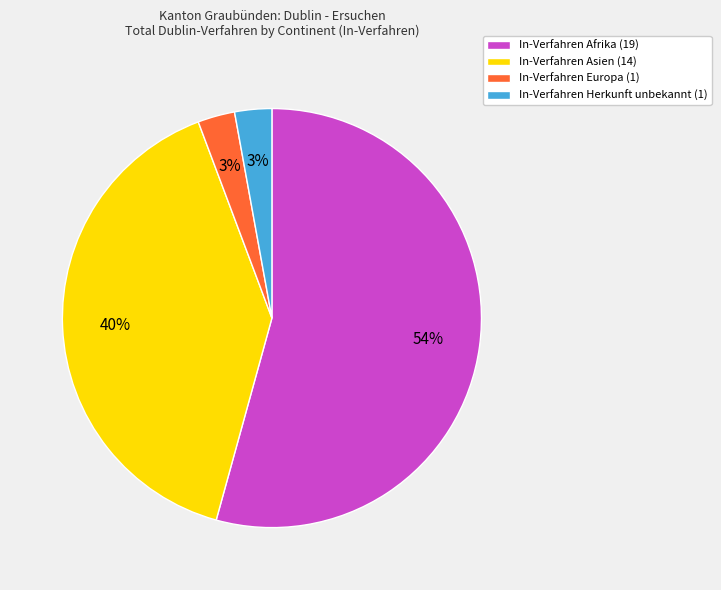

Which has a higher value, In-Verfahren Afrika (19) or In-Verfahren Asien (14)?

In-Verfahren Afrika (19)